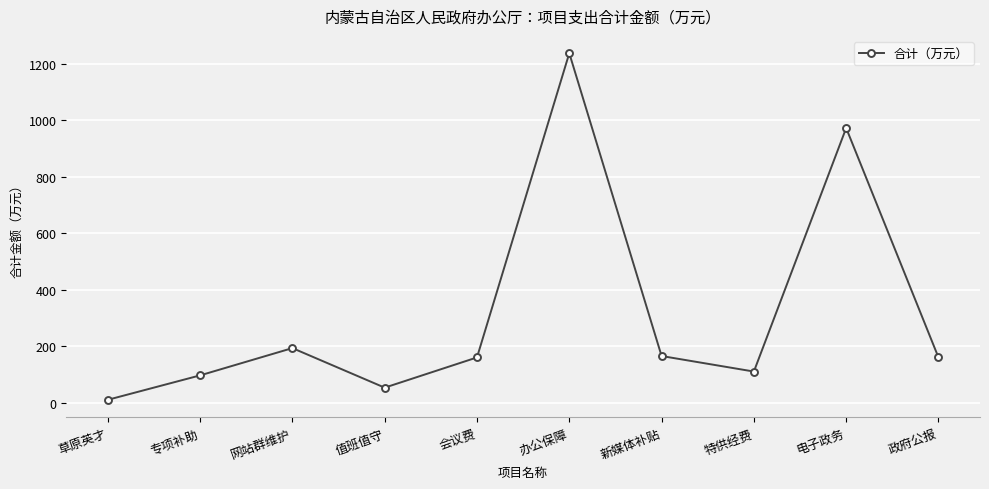

What is the label of the 3rd point from the right?

特供经费